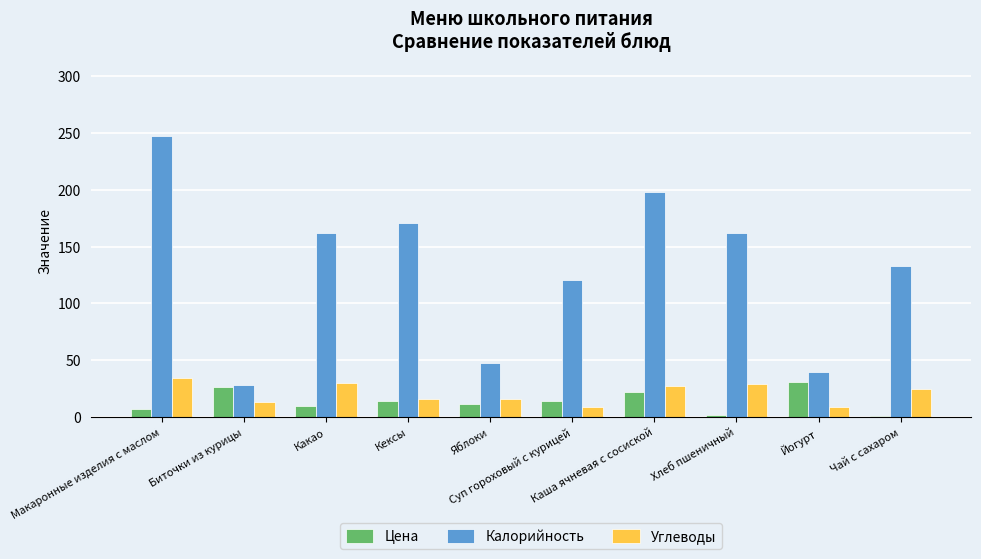

What is the maximum value shown in the chart?

246.9